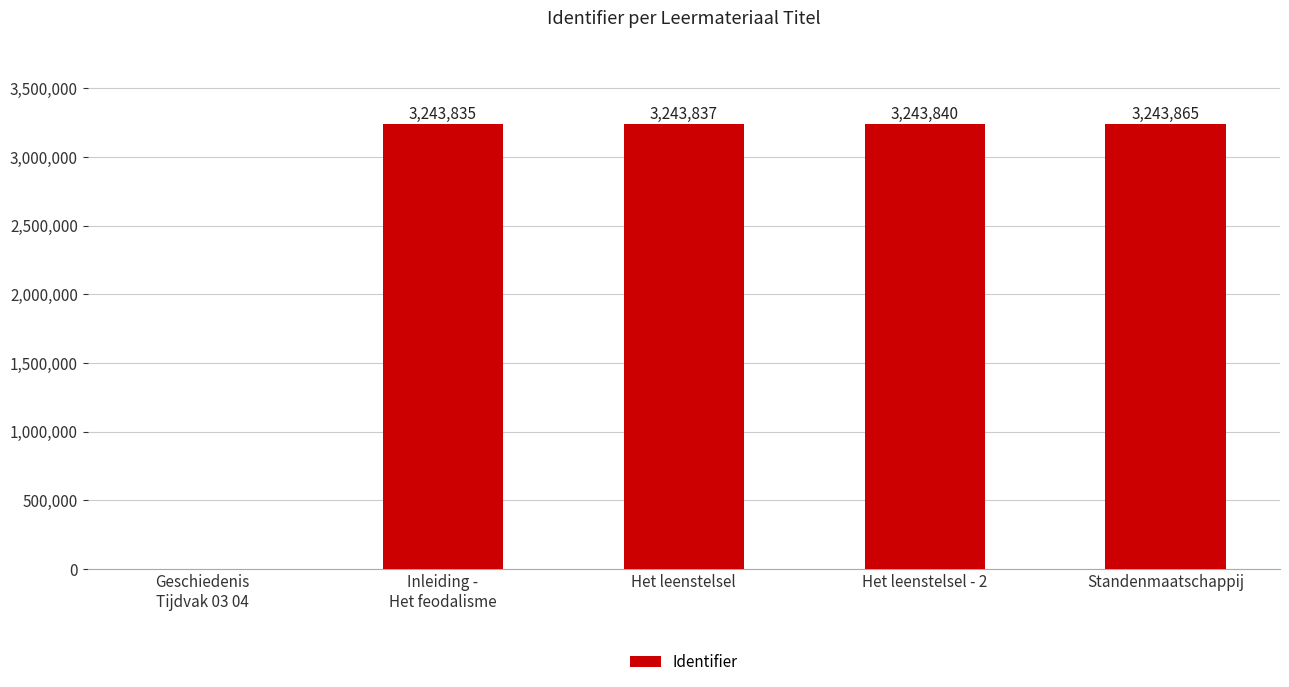

Reading left to right, extract all data points from this chart.

0	3243835	3243837	3243840	3243865